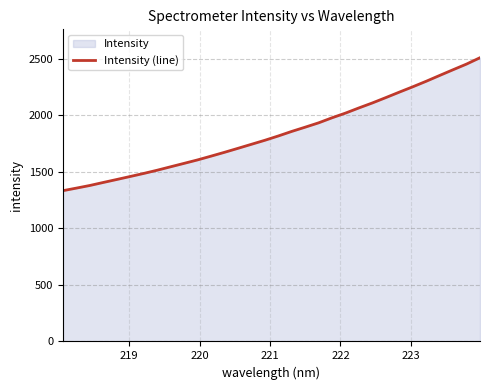

What is the difference between the maximum and minimum values?

1177.0